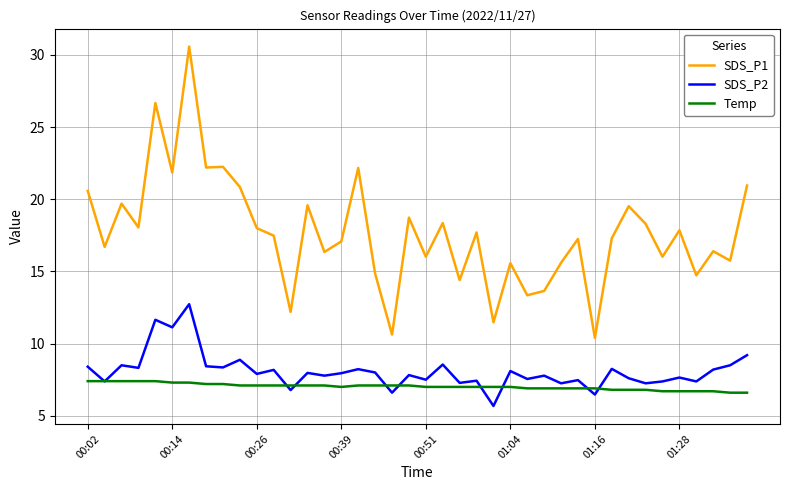

What is the minimum value shown in the chart?

5.7